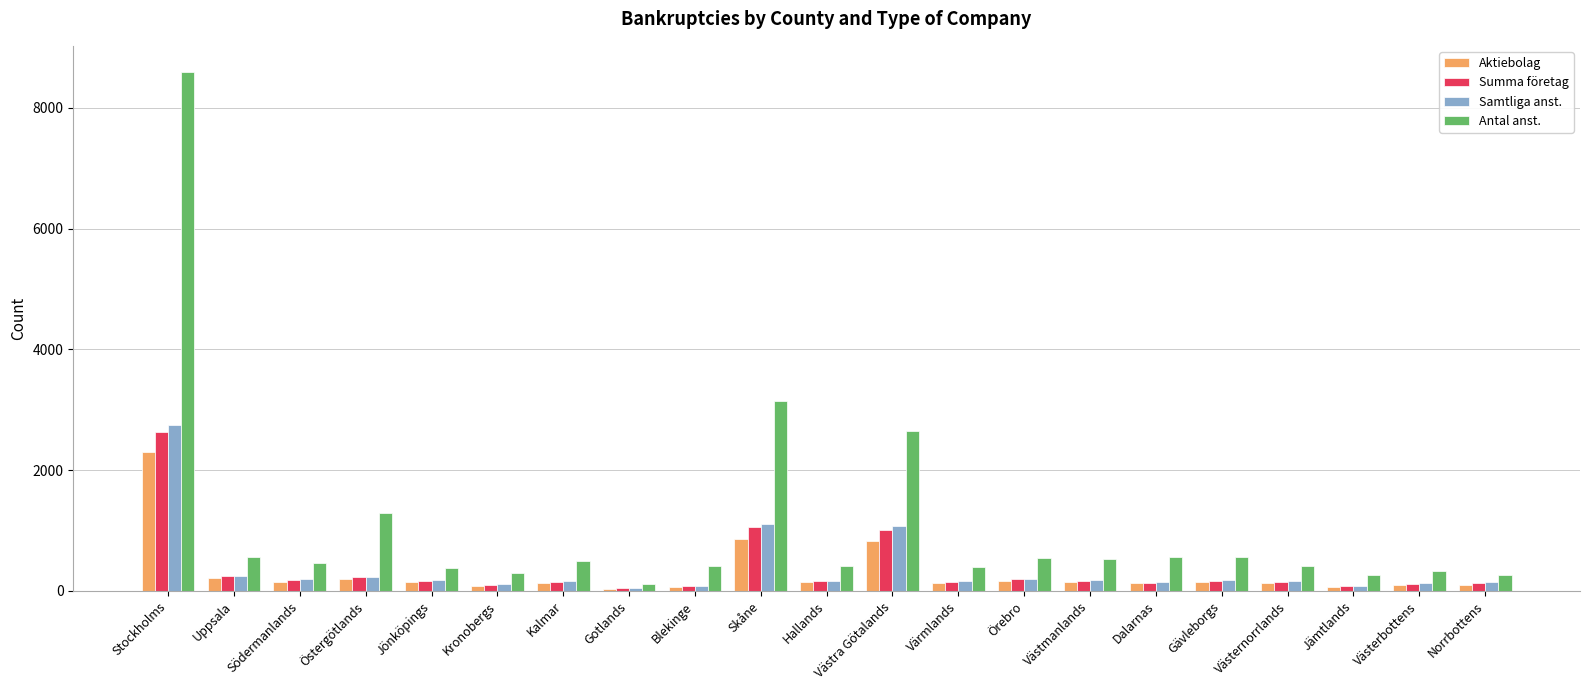

At which label does Samtliga anst. reach its peak?

Stockholms